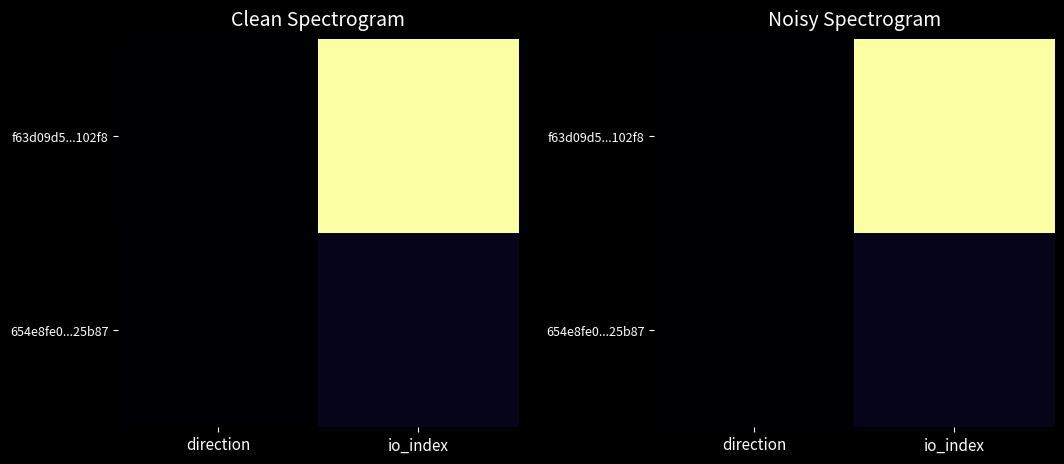

How many distinct data groups are displayed?

2